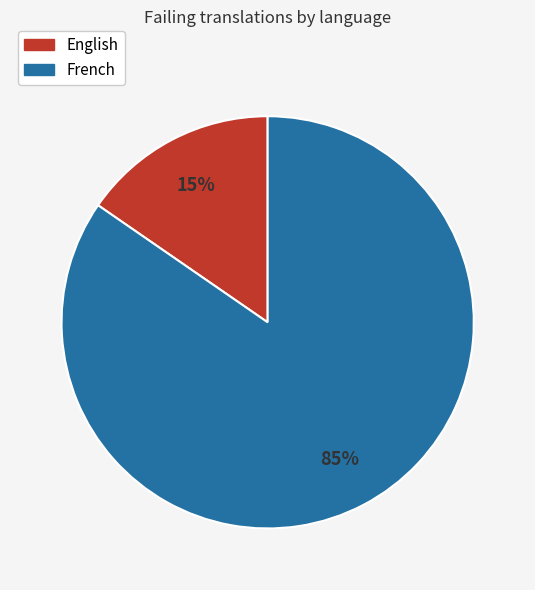

True or false: English accounts for 15% of the total.

True